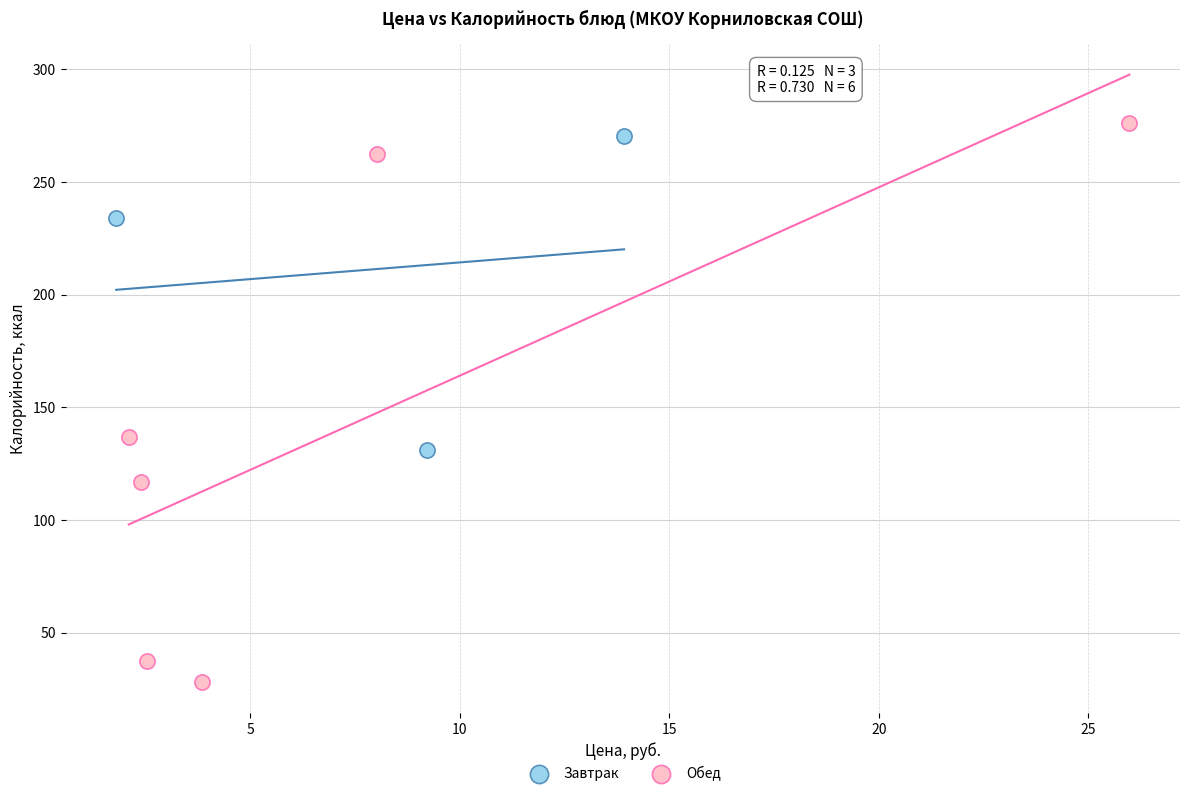

Which series reaches the maximum Y coordinate?

Обед